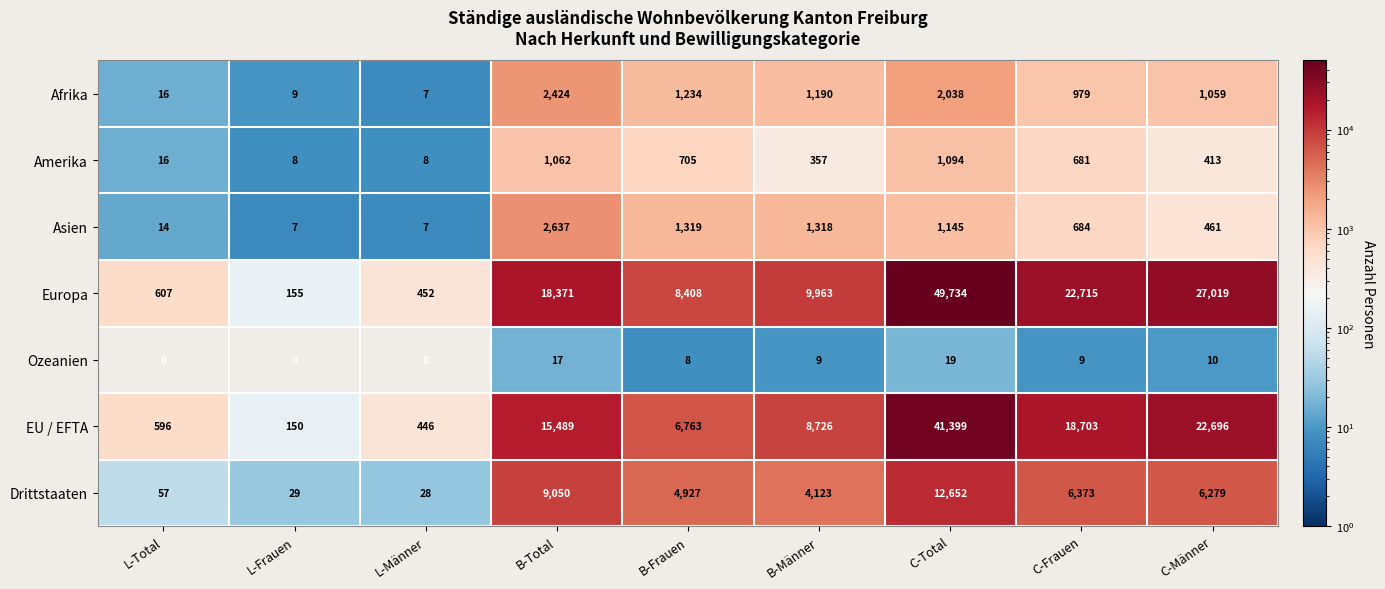

The Drittstaaten series shows 19 at L-Männer. True or false?

False